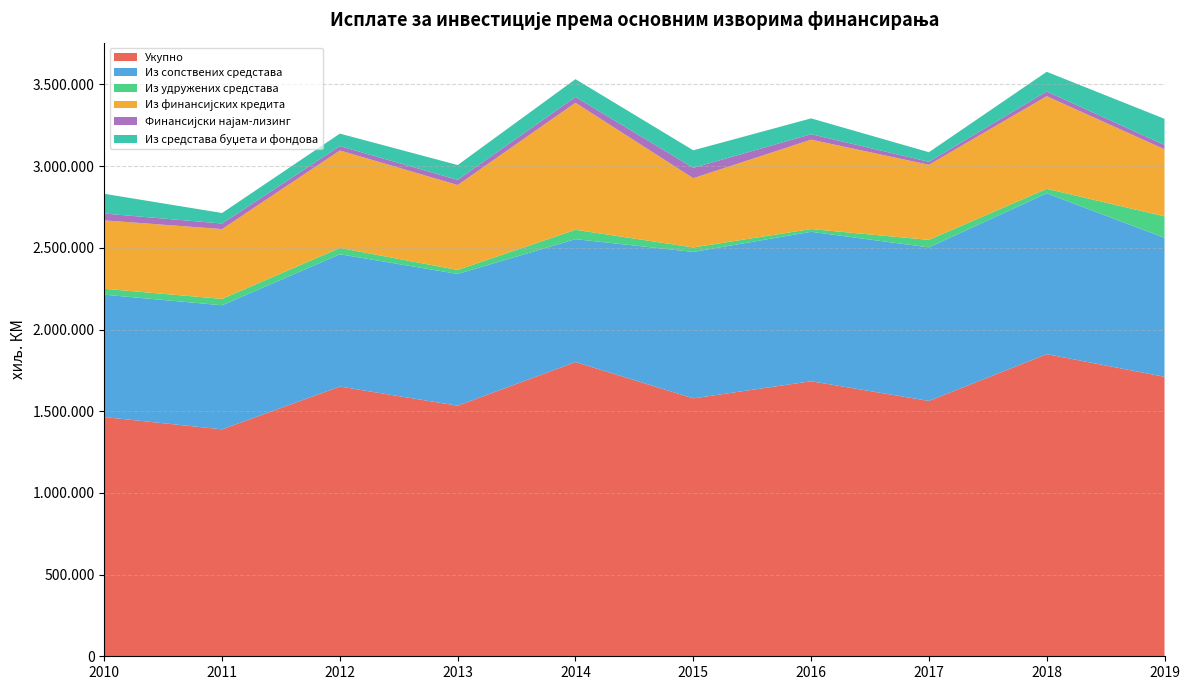

Reading right to left, list all the values displayed in this chart.

Укупно: 2019=1710690.0	2018=1849104.0	2017=1562817.0	2016=1683292.5	2015=1578537.0	2014=1800882.0	2013=1533584.0	2012=1650890.0	2011=1389018.0	2010=1463951.0
Из сопствених средстава: 2019=850359.0	2018=984517.0	2017=939775.0	2016=914833.6	2015=896183.0	2014=752158.0	2013=806543.0	2012=809724.0	2011=759387.0	2010=749296.0
Из удружених средстава: 2019=131573.0	2018=27443.0	2017=46062.0	2016=16757.2	2015=27657.0	2014=57425.0	2013=24449.0	2012=38732.0	2011=39012.0	2010=36093.0
Из финансијских кредита: 2019=410524.0	2018=566966.0	2017=459554.0	2016=547107.4	2015=423718.0	2014=777381.0	2013=519695.0	2012=596626.0	2011=427284.0	2010=418697.0
Финансијски најам-лизинг: 2019=26542.0	2018=28974.0	2017=18458.0	2016=33372.1	2015=63469.0	2014=35373.0	2013=31606.0	2012=26453.0	2011=34029.0	2010=41694.0
Из средстава буџета и фондова: 2019=159815.0	2018=120324.0	2017=58498.0	2016=96902.5	2015=107247.0	2014=109027.0	2013=90660.0	2012=76604.0	2011=64268.0	2010=120937.0